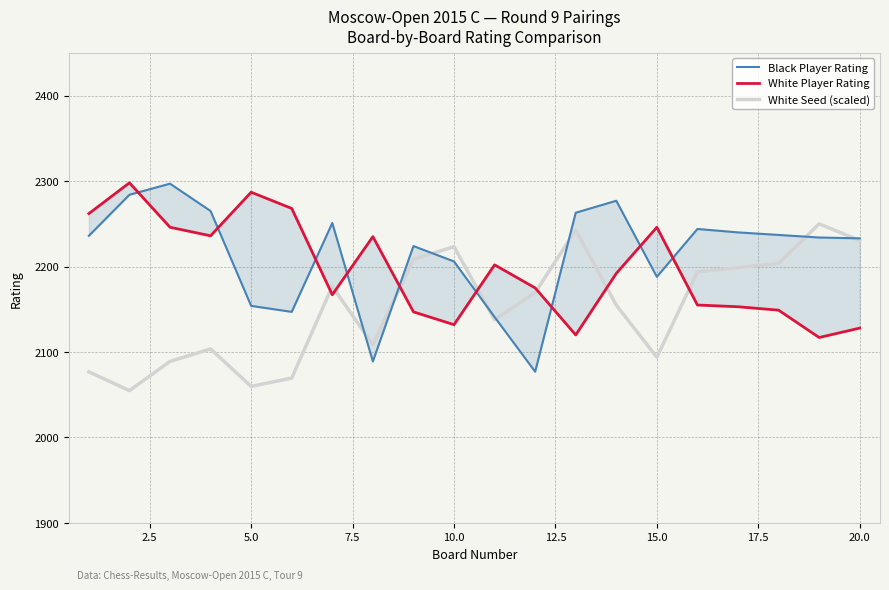

True or false: White Player Rating and Black Player Rating intersect in this chart.

True